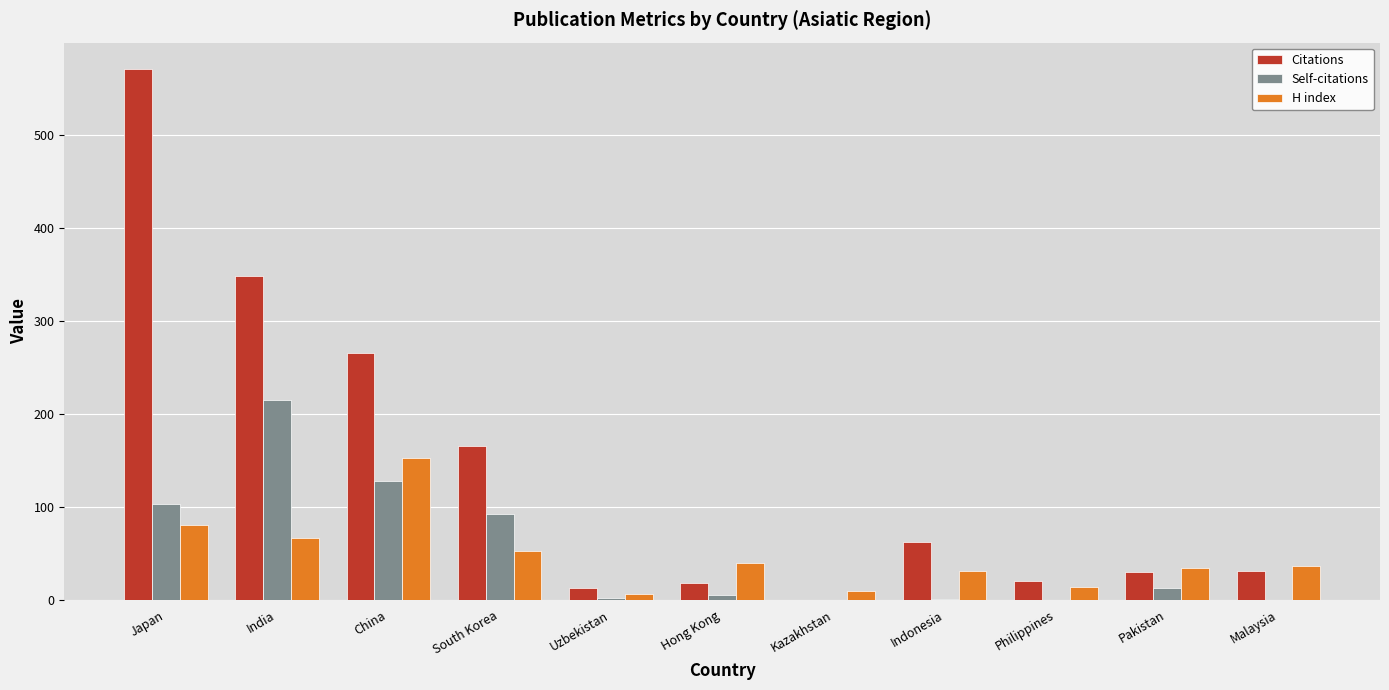

The value of Self-citations at Philippines is 0. True or false?

True